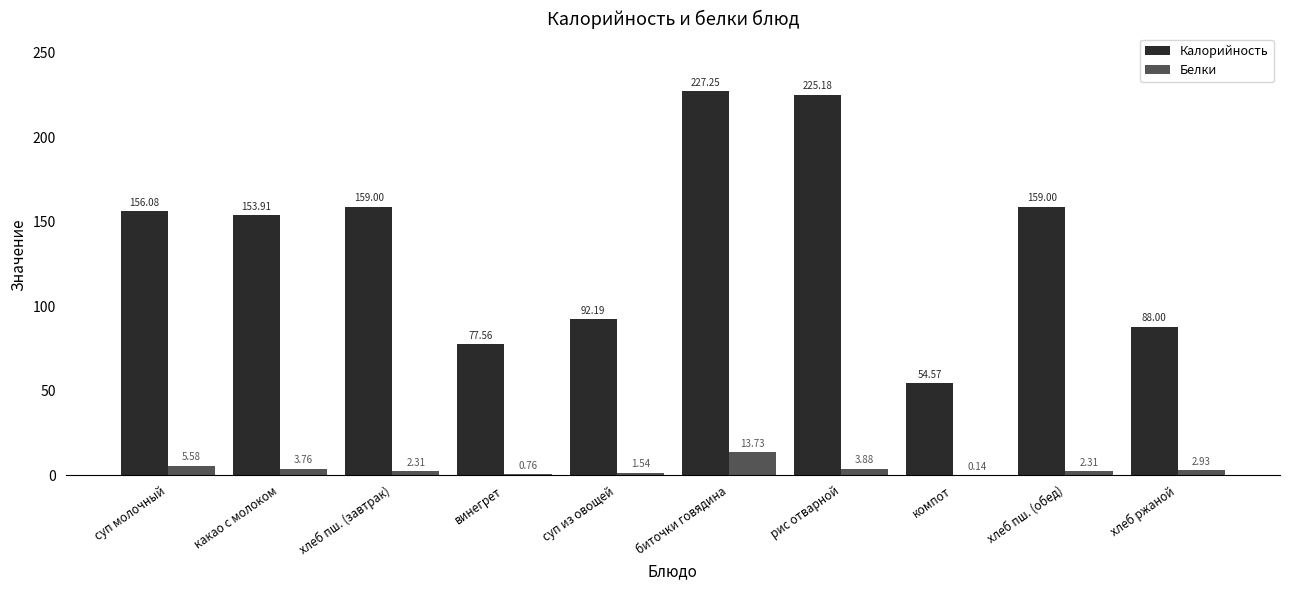

What are all the series names shown in the legend?

Калорийность, Белки